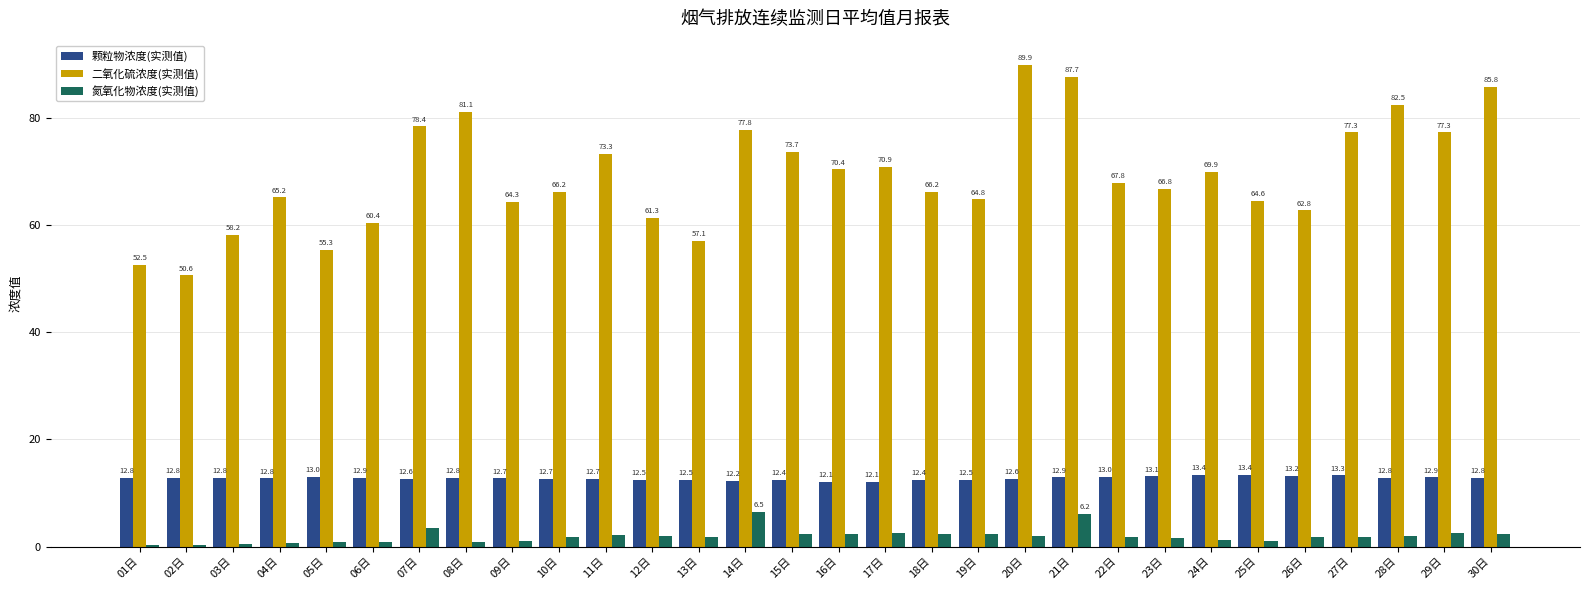

What is the difference between the second highest and minimum values in the 氮氧化物浓度(实测值) series?

5.9